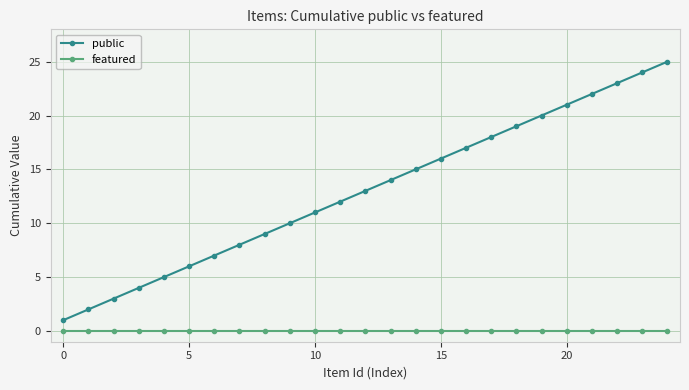

True or false: public and featured intersect in this chart.

False